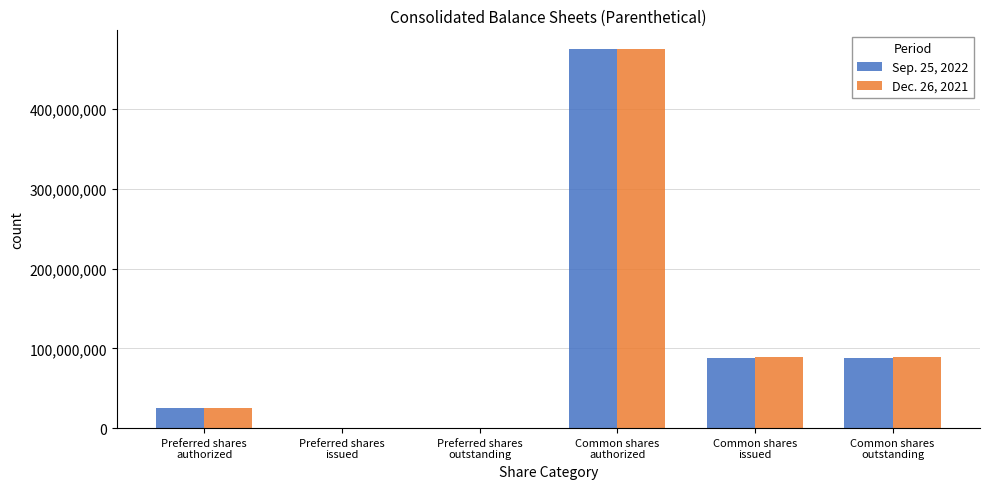

How many groups of bars are there?

6